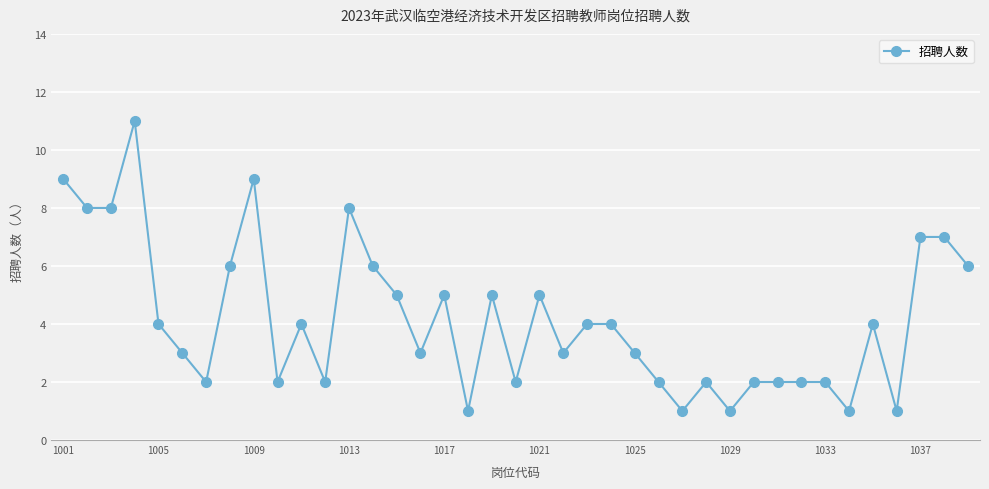

What is the sum of all values?

162